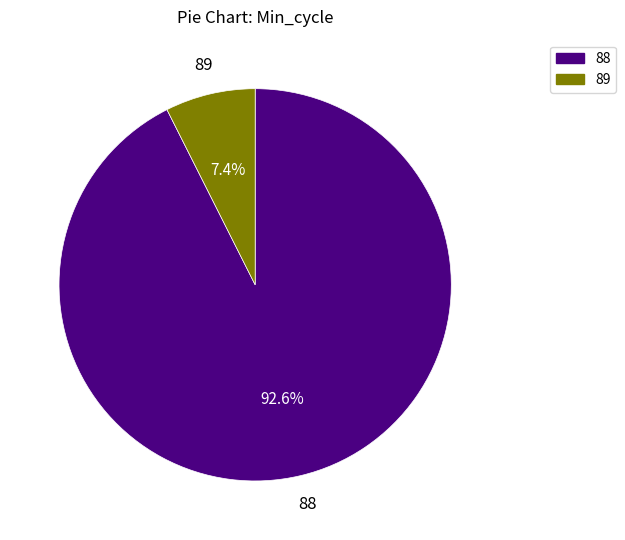

What is the ratio of the value at 88 to the value at 89?

12.5